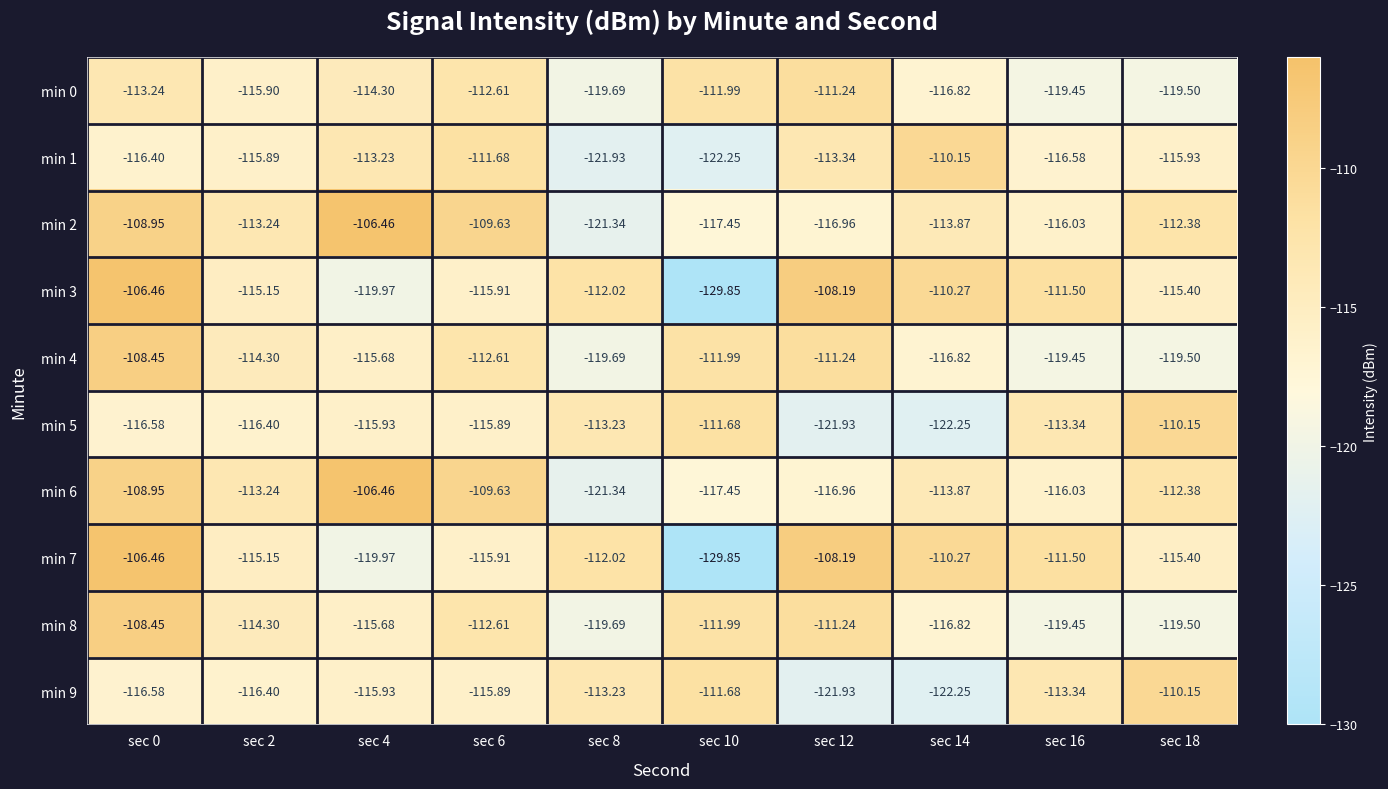

Is the value of min 6 at sec 16 greater than the value of min 2 at sec 12?

Yes